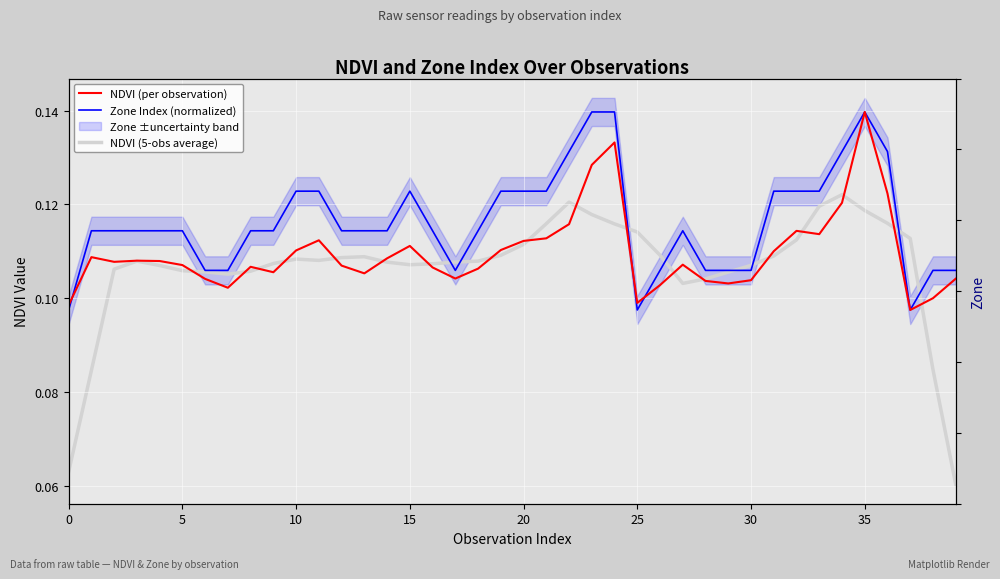

At which label is NDVI (per observation) closest to 0?

37